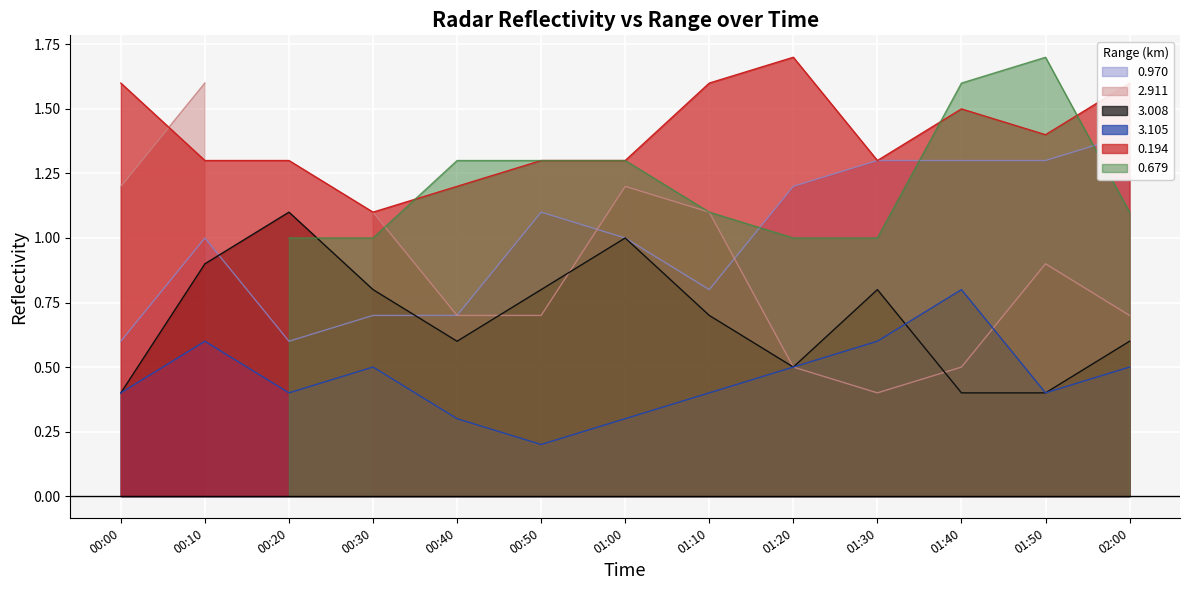

What is the sum of all 3.008 values?

9.0